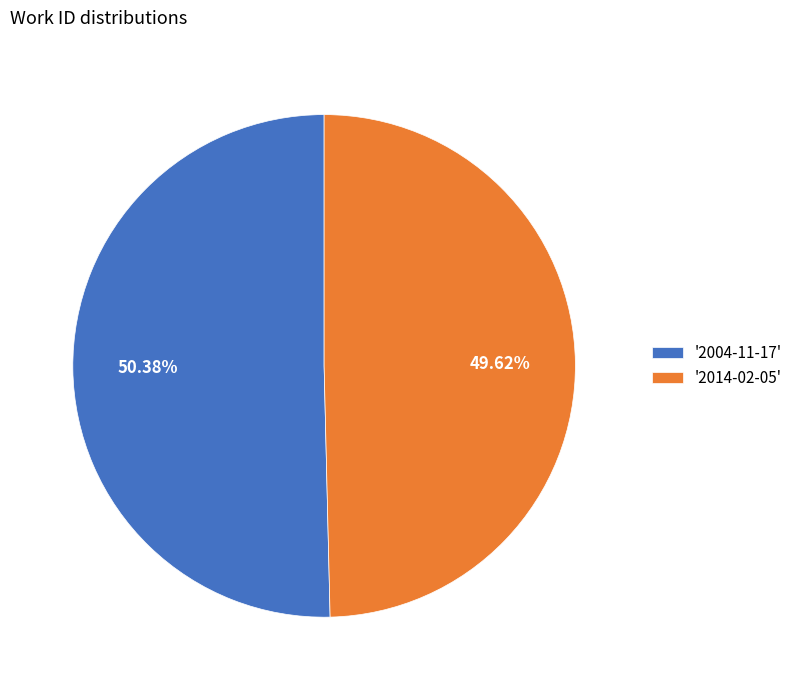

What is the majority slice?

'2004-11-17'